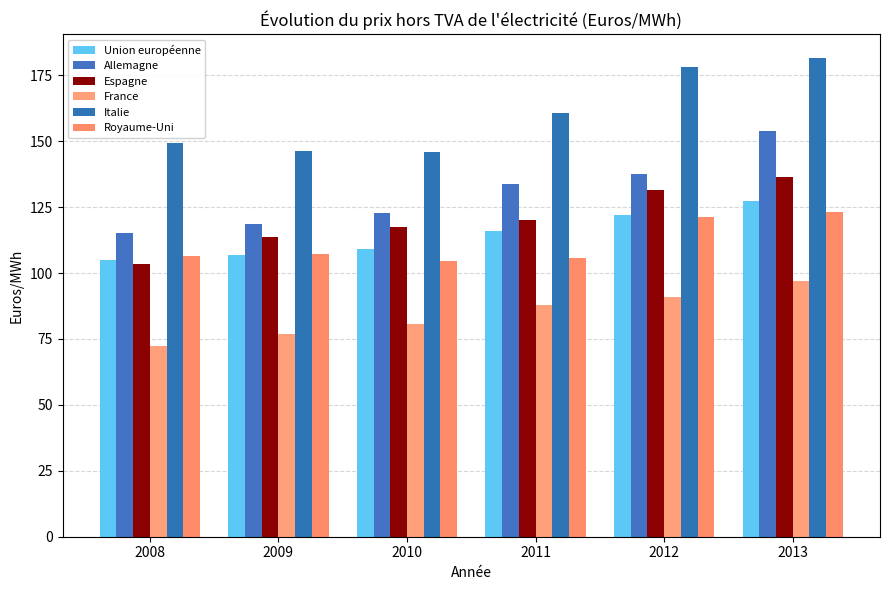

Which series has the largest range (max minus min)?

Allemagne